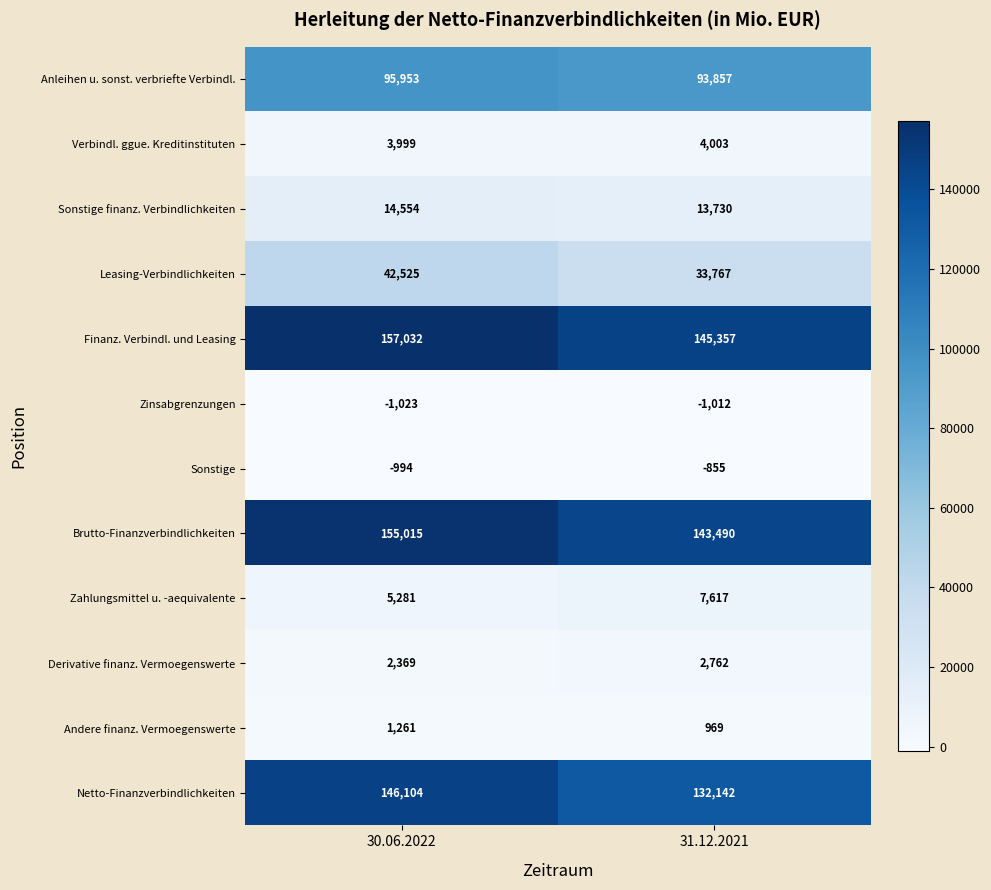

Reading left to right, extract all data points from this chart.

Anleihen u. sonst. verbriefte Verbindl.: 30.06.2022=95953	31.12.2021=93857
Verbindl. ggue. Kreditinstituten: 30.06.2022=3999	31.12.2021=4003
Sonstige finanz. Verbindlichkeiten: 30.06.2022=14554	31.12.2021=13730
Leasing-Verbindlichkeiten: 30.06.2022=42525	31.12.2021=33767
Finanz. Verbindl. und Leasing: 30.06.2022=157032	31.12.2021=145357
Zinsabgrenzungen: 30.06.2022=-1023	31.12.2021=-1012
Sonstige: 30.06.2022=-994	31.12.2021=-855
Brutto-Finanzverbindlichkeiten: 30.06.2022=155015	31.12.2021=143490
Zahlungsmittel u. -aequivalente: 30.06.2022=5281	31.12.2021=7617
Derivative finanz. Vermoegenswerte: 30.06.2022=2369	31.12.2021=2762
Andere finanz. Vermoegenswerte: 30.06.2022=1261	31.12.2021=969
Netto-Finanzverbindlichkeiten: 30.06.2022=146104	31.12.2021=132142